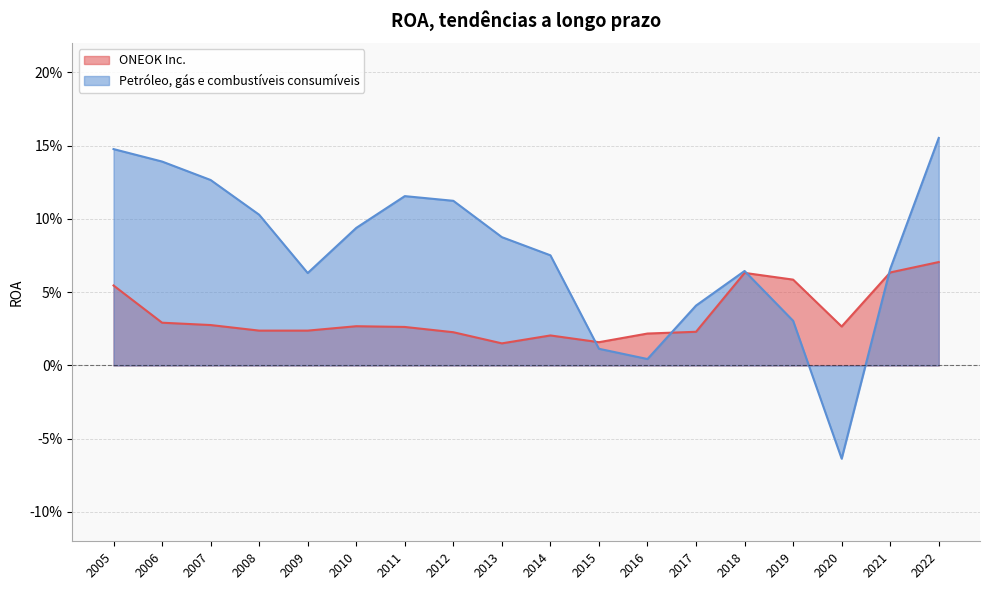

At how many categories does at least one series exceed 0?

18